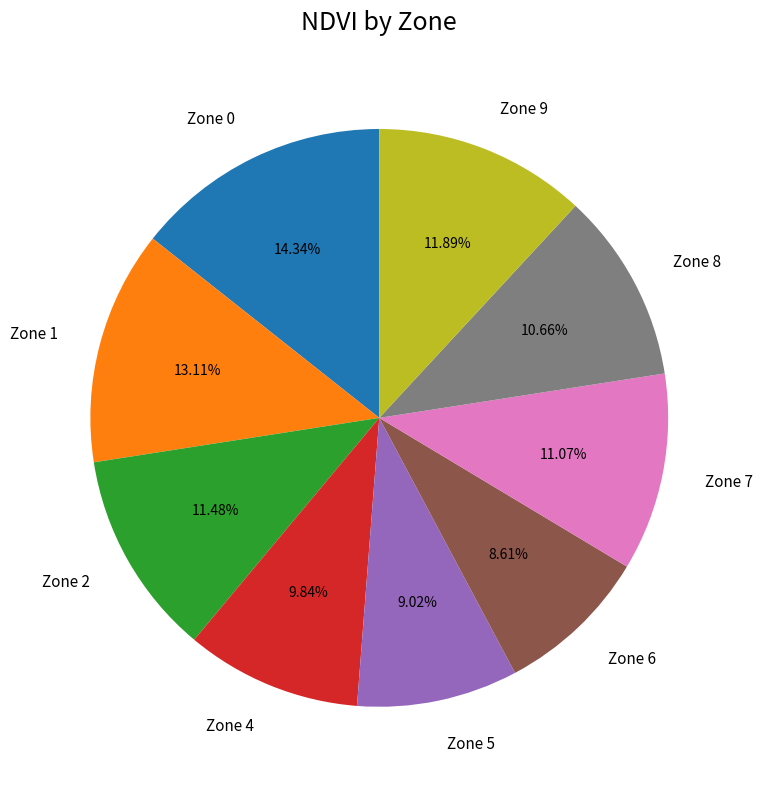

True or false: Zone 2 accounts for 21% of the total.

False